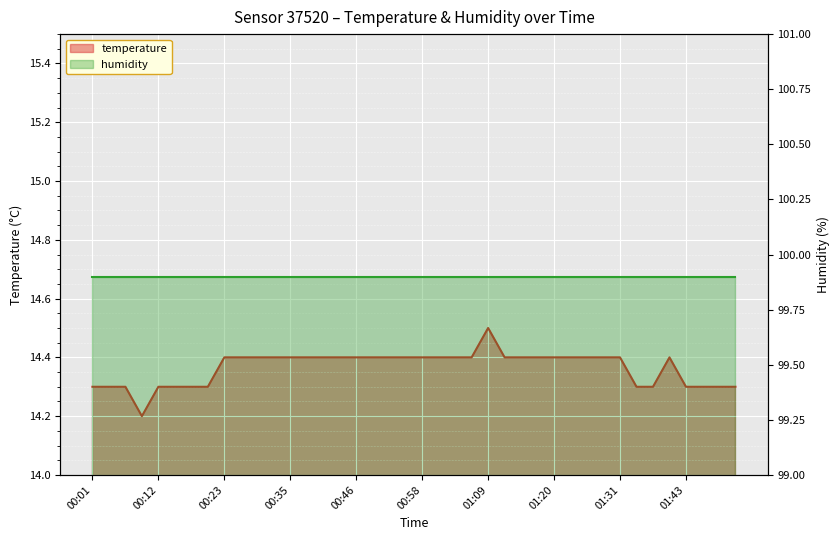

Count the values in the range 14 to 15.

40